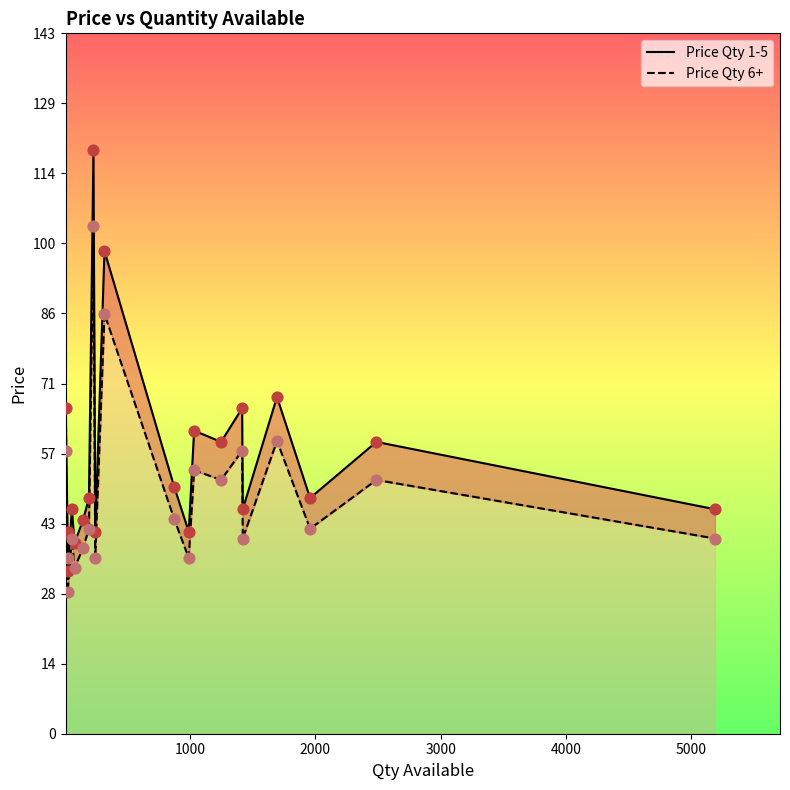

What are all the series names shown in the legend?

Price Qty 1-5, Price Qty 6+